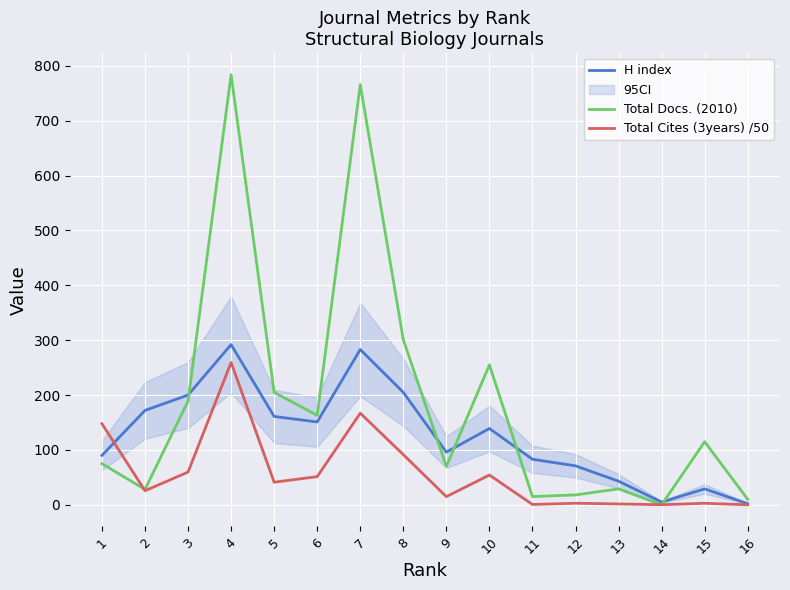

How many values in the Total Cites (3years) /50 series exceed 41?

8